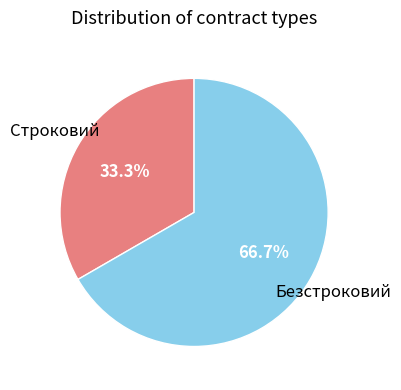

To the nearest percent, what is the difference between the Безстроковий and Строковий slice percentages?

33%